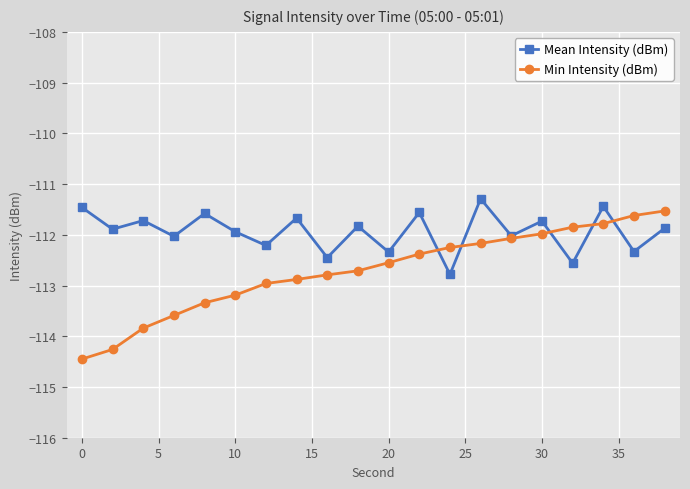

Rank the series by their maximum value, from highest to lowest.

Mean Intensity (dBm), Min Intensity (dBm)